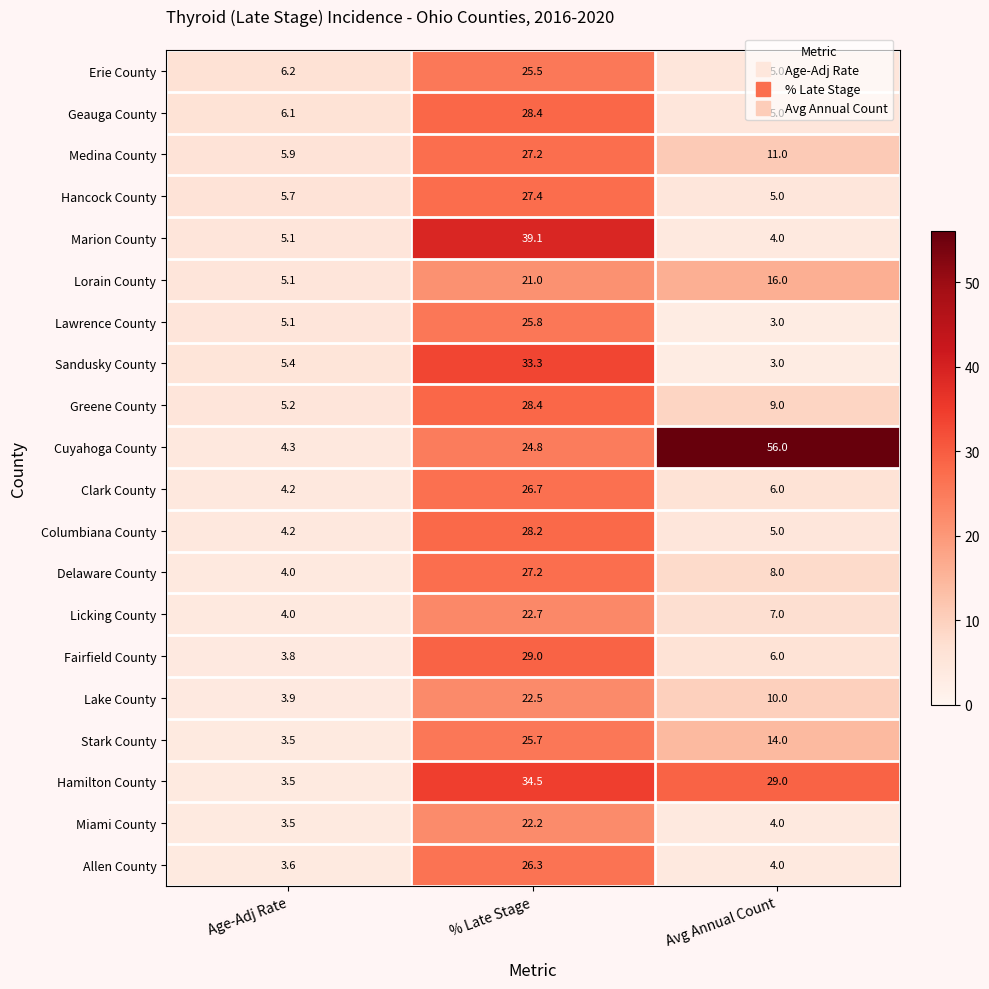

True or false: Miami County has a value of 10.4 at % Late Stage.

False